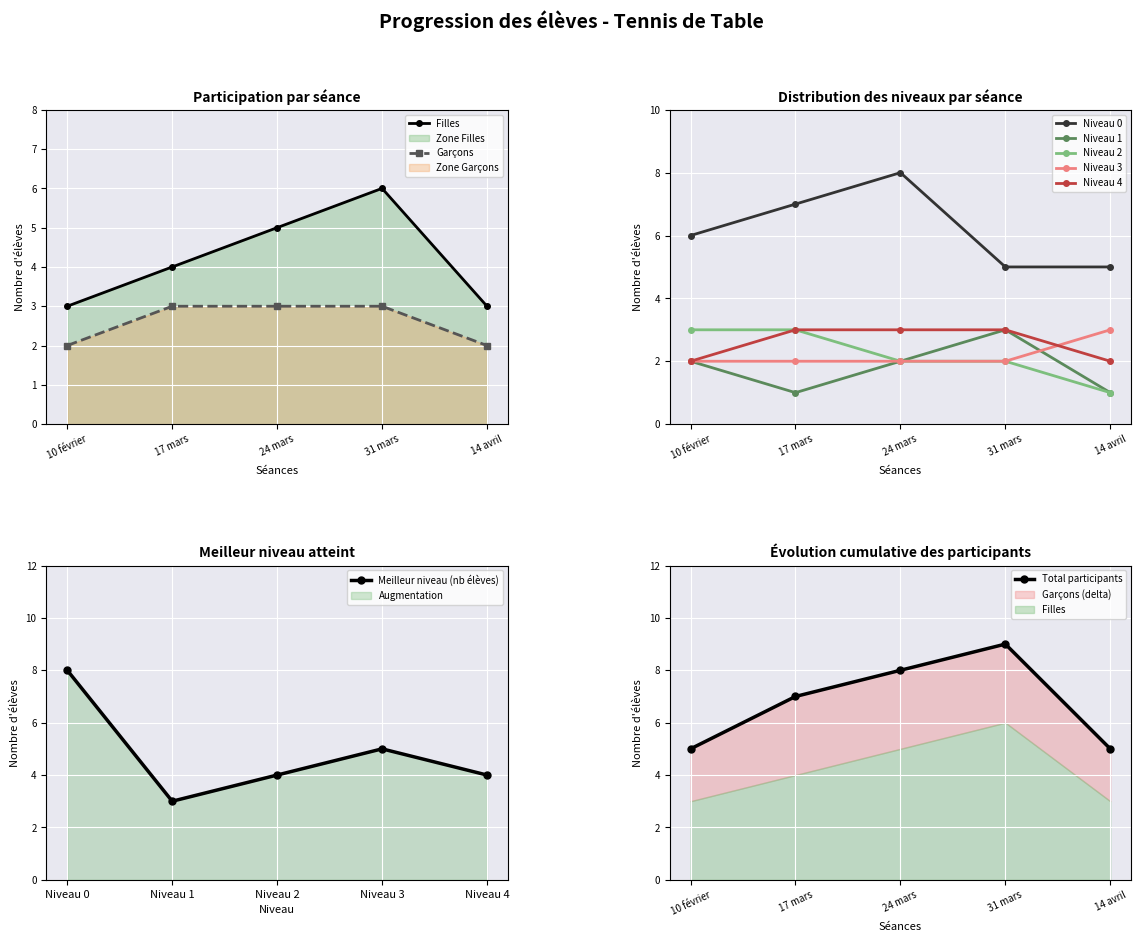

At which category does Meilleur niveau (nb élèves) reach its first local peak?

Niveau 3